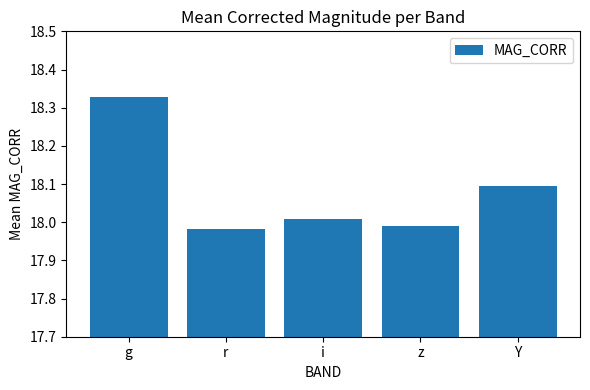

The chart shows a value of 18.0 at z. True or false?

True